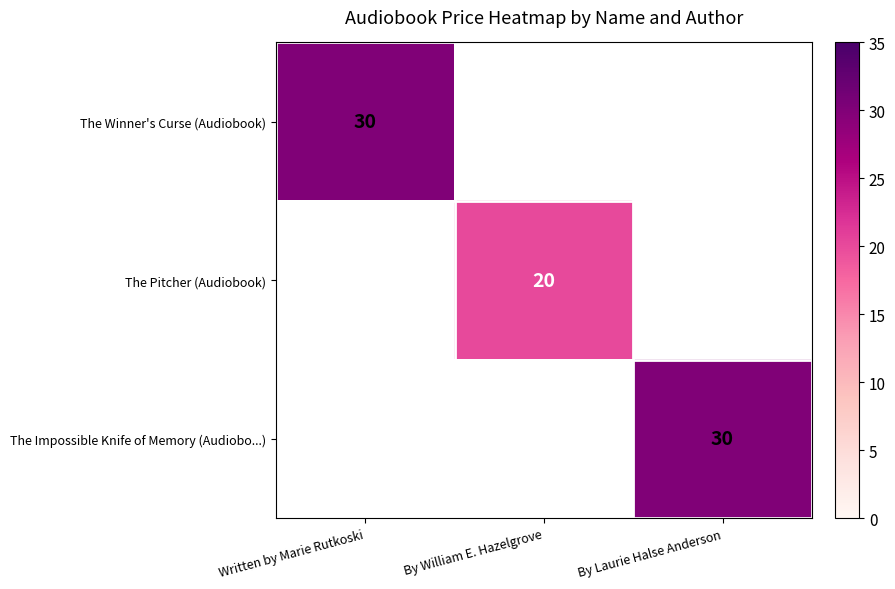

The value of The Pitcher (Audiobook) at By William E. Hazelgrove is 20. True or false?

True